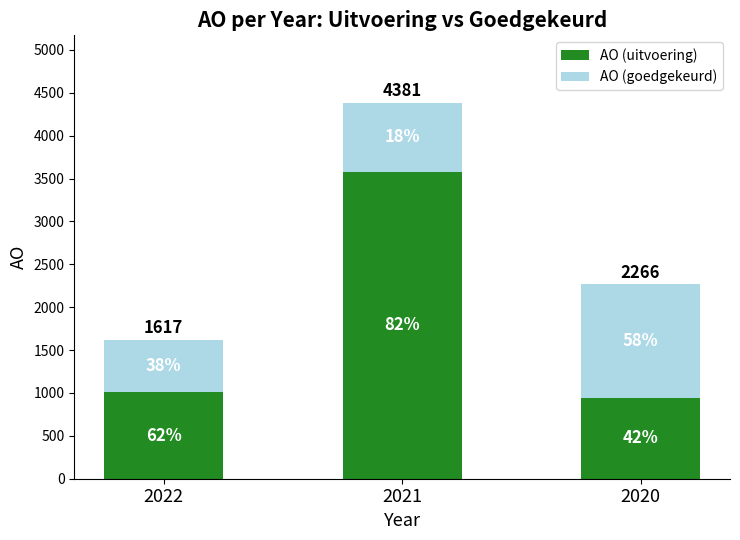

Read the AO (uitvoering) value at 2020.

946